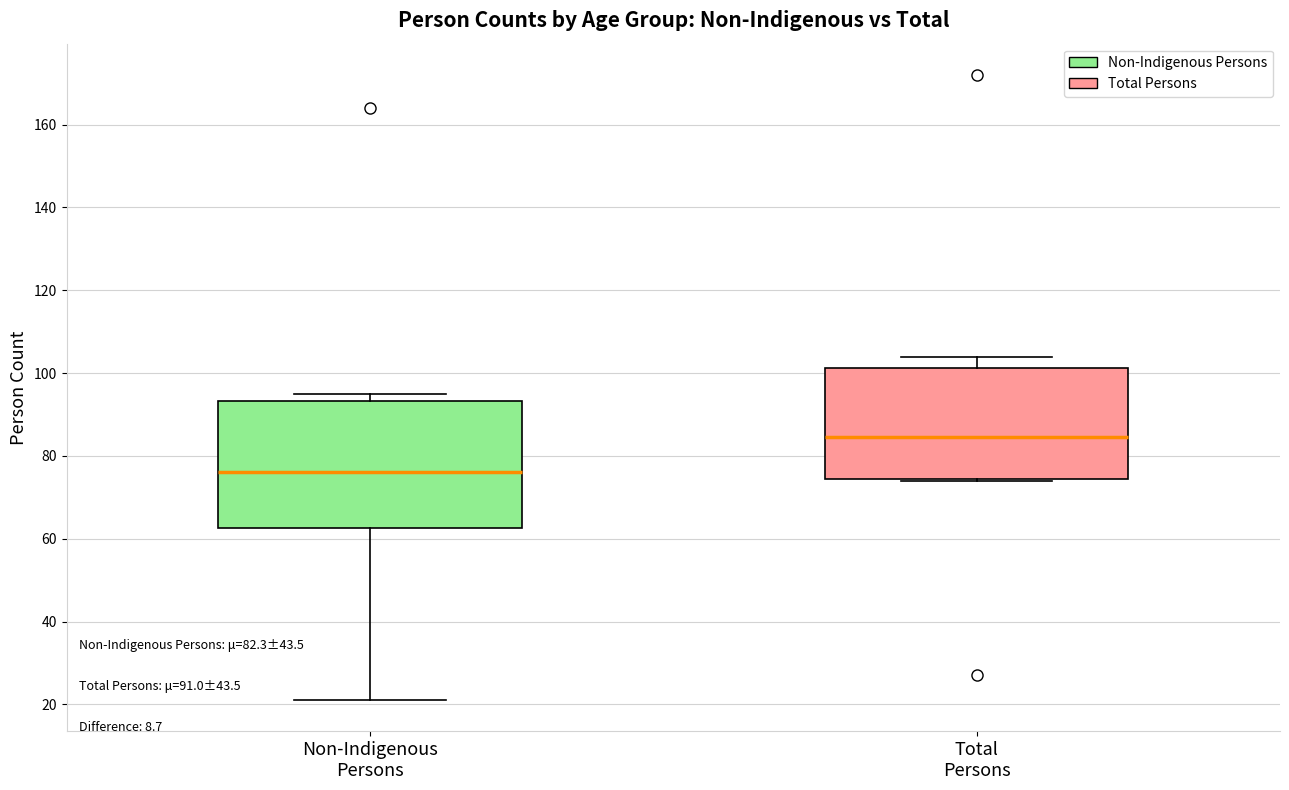

Which box's median line is the highest?

Total Persons